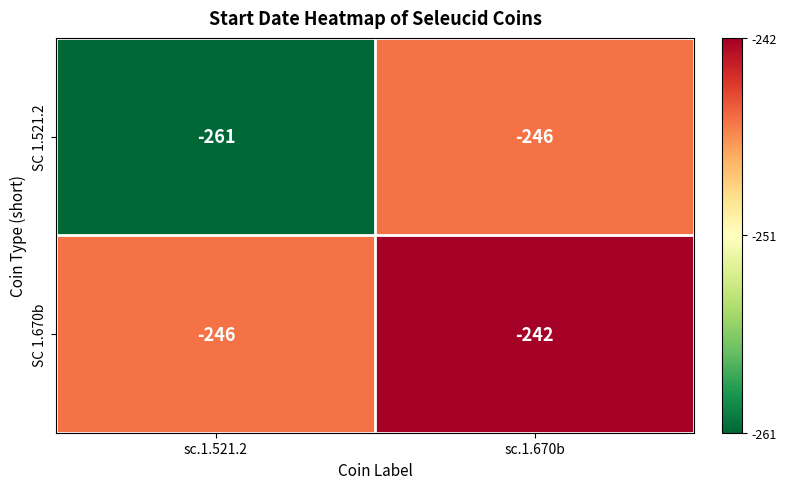

What value does the SC 1.670b series have at sc.1.521.2?

-246